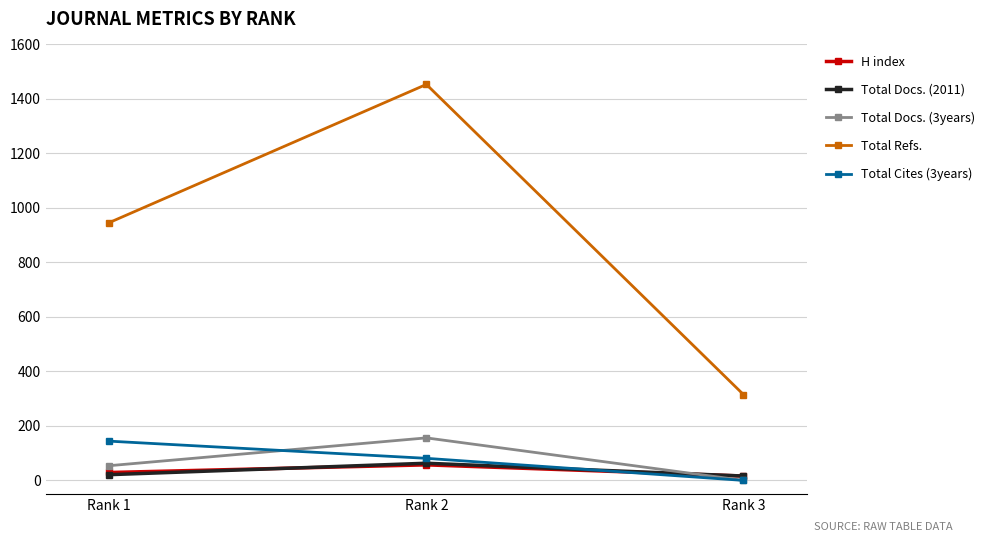

Where is Total Refs. nearest to the value 884?

Rank 1